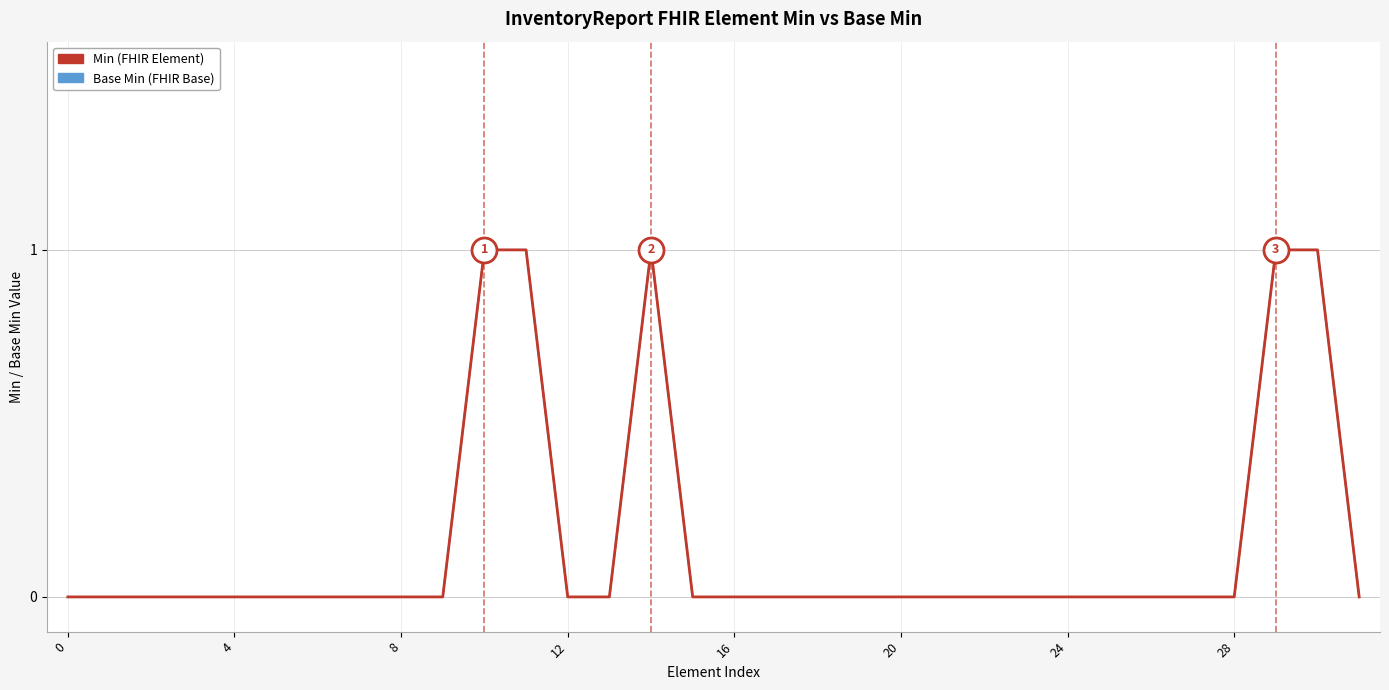

Is this an area chart (filled region under the line)?

No